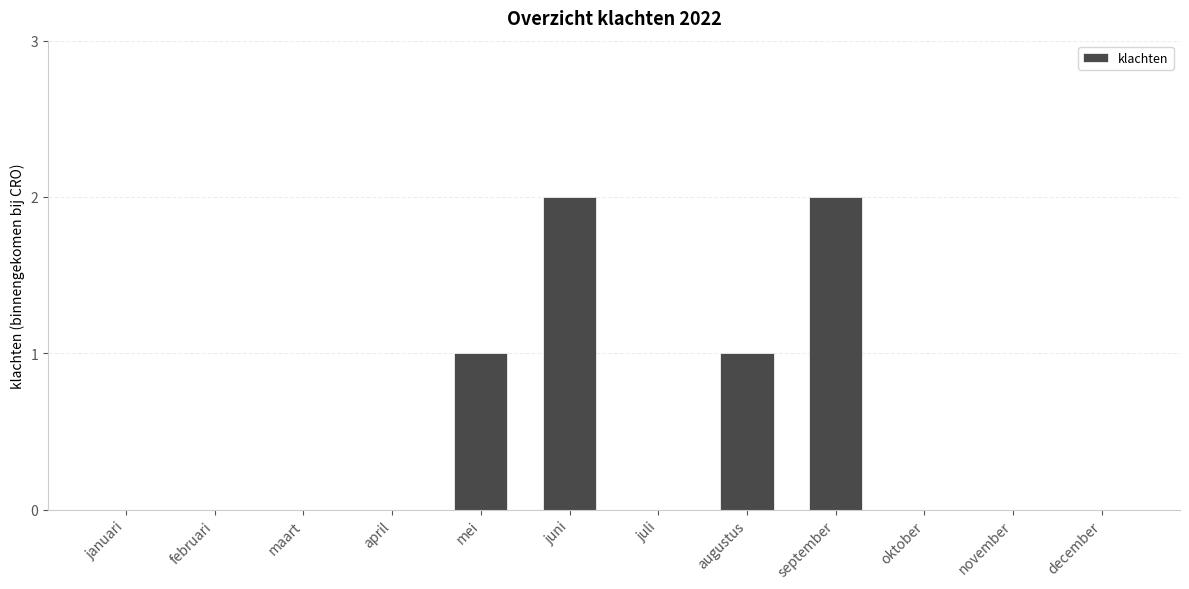

Which has a higher value, juni or oktober?

juni